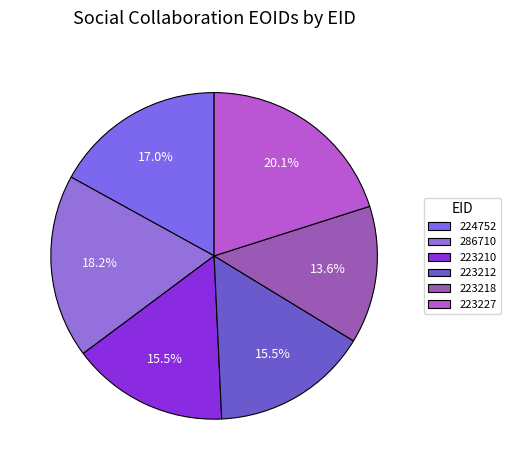

Which slice is the smallest?

223218